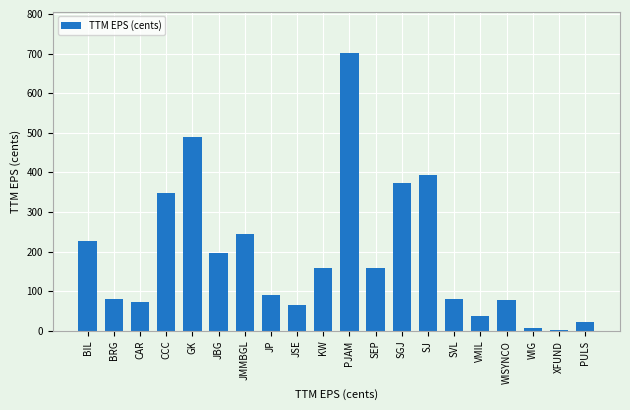

What is the difference between the maximum and second lowest values?

694.0